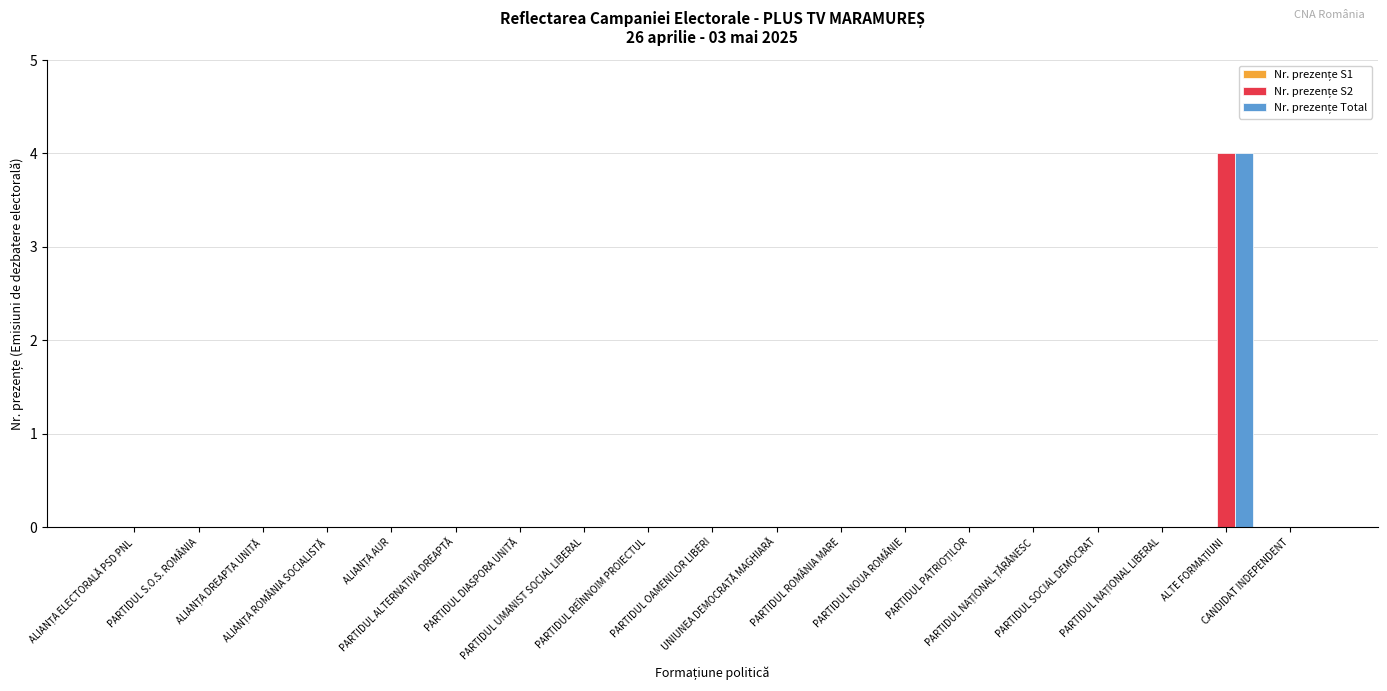

Count the number of categories in the chart.

19